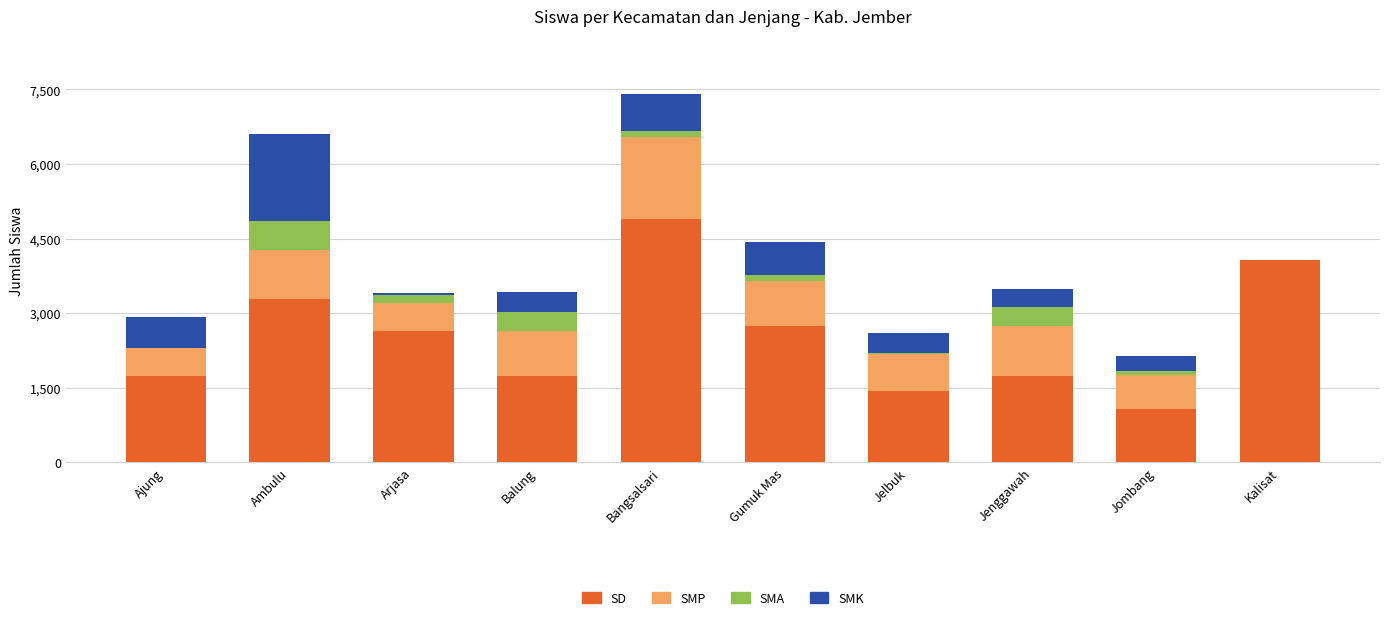

At which category is the sum across all series the highest?

Bangsalsari